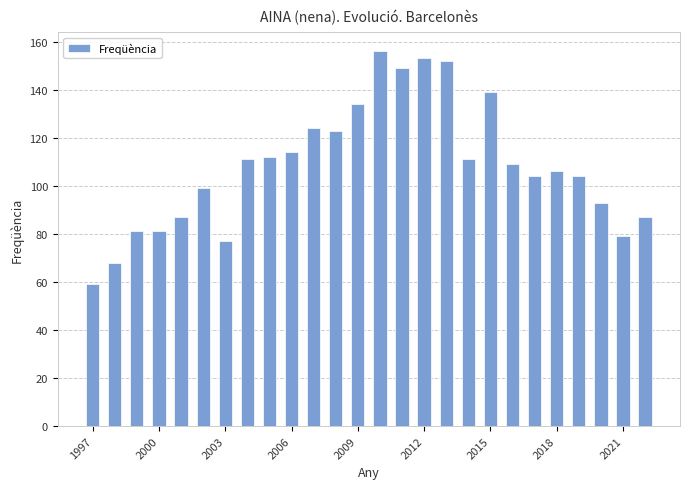

Does the chart contain stacked bars?

No